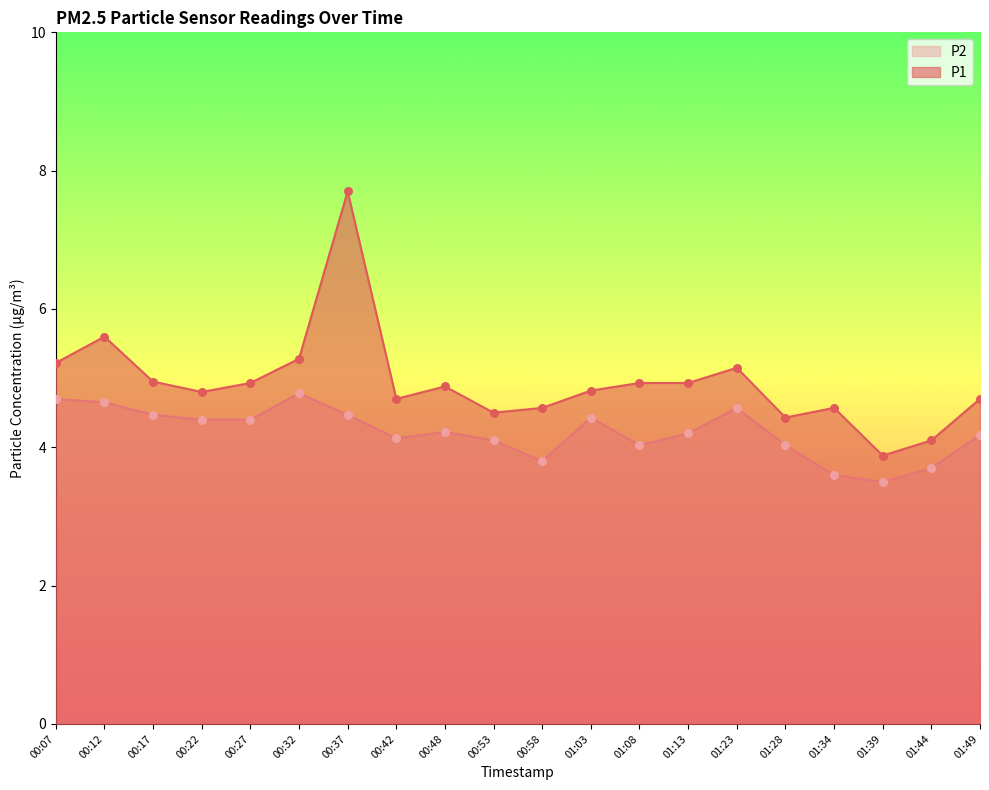

What is the total value across all series at 01:08?

9.0